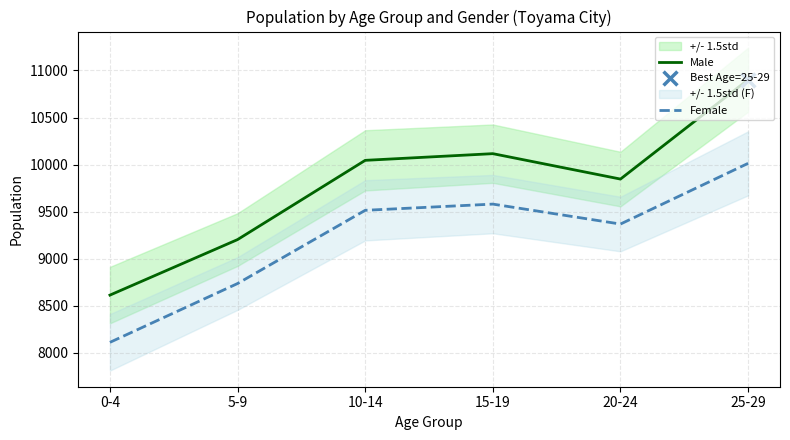

Is the value of Female at 5-9 greater than the value of Male at 0-4?

Yes